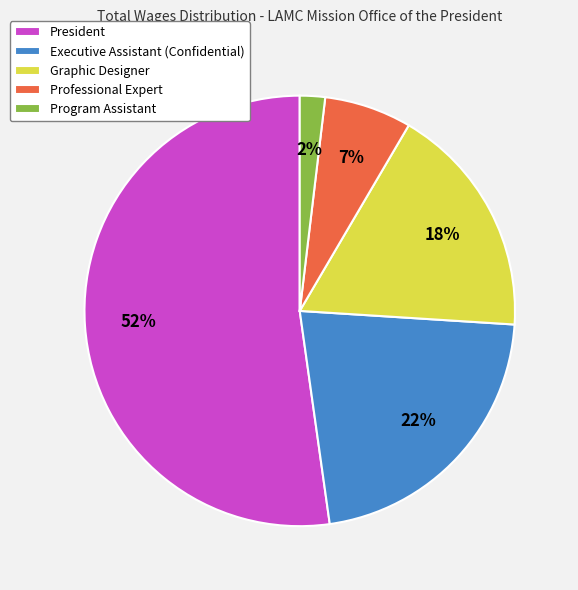

Approximately how many times larger is the value at Professional Expert compared to Executive Assistant (Confidential)?

0.3